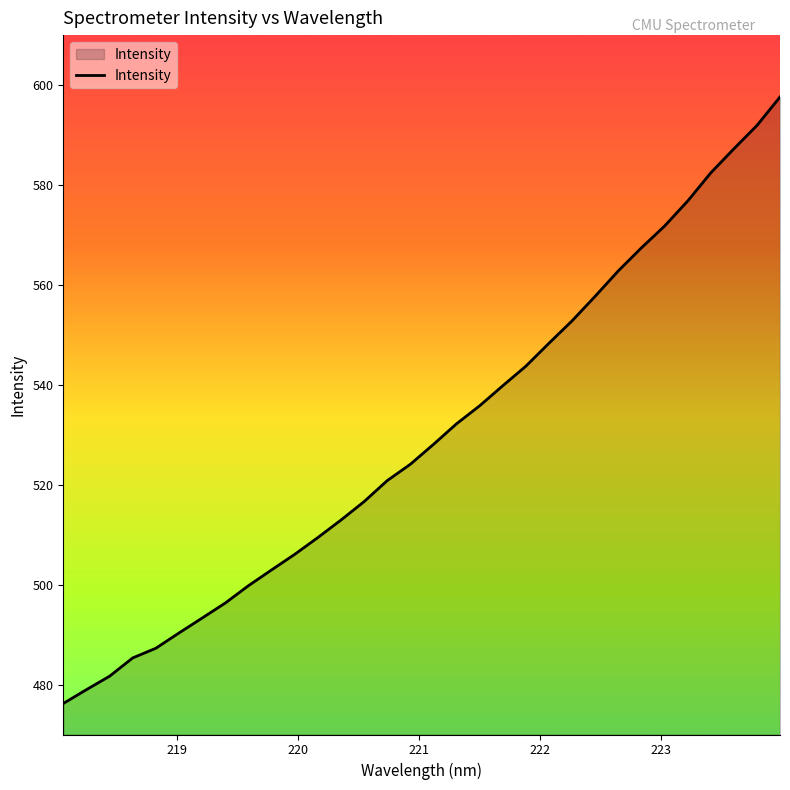

What is the minimum value shown in the chart?

476.2